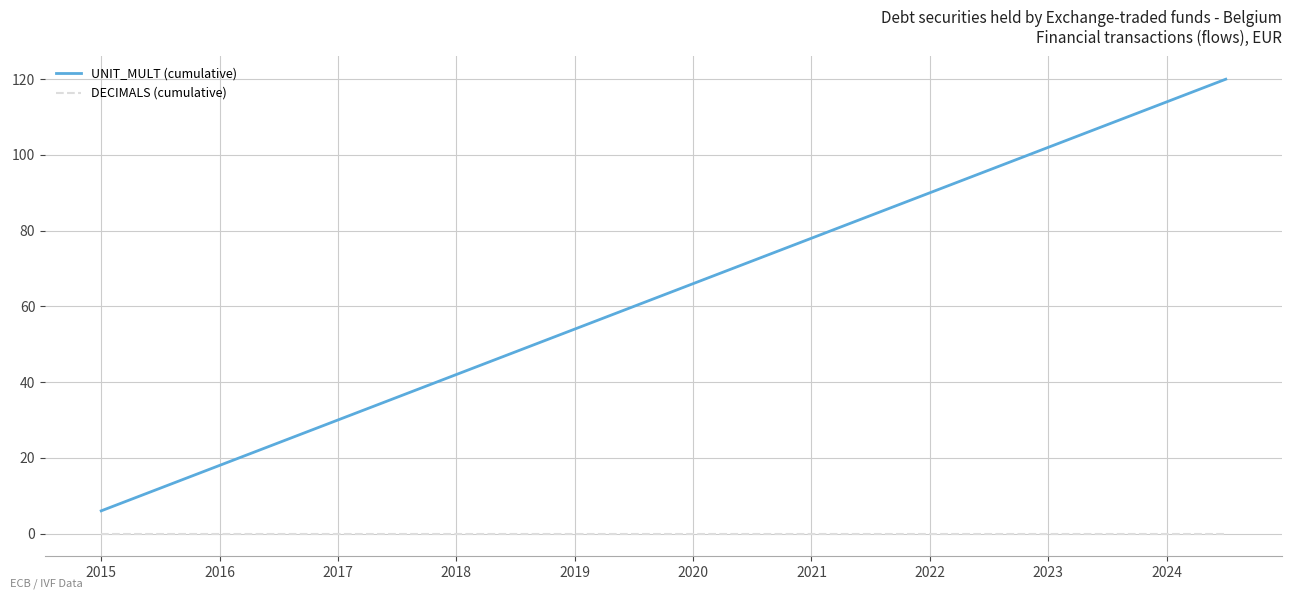

True or false: DECIMALS (cumulative) and UNIT_MULT (cumulative) cross at least once.

False